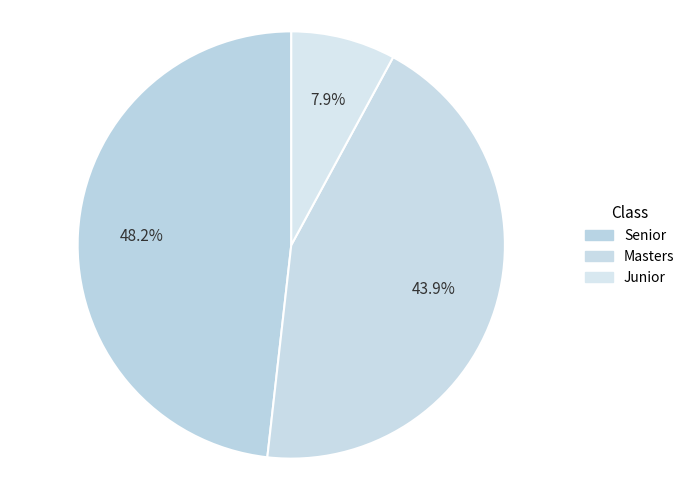

How many segments does this pie chart have?

3